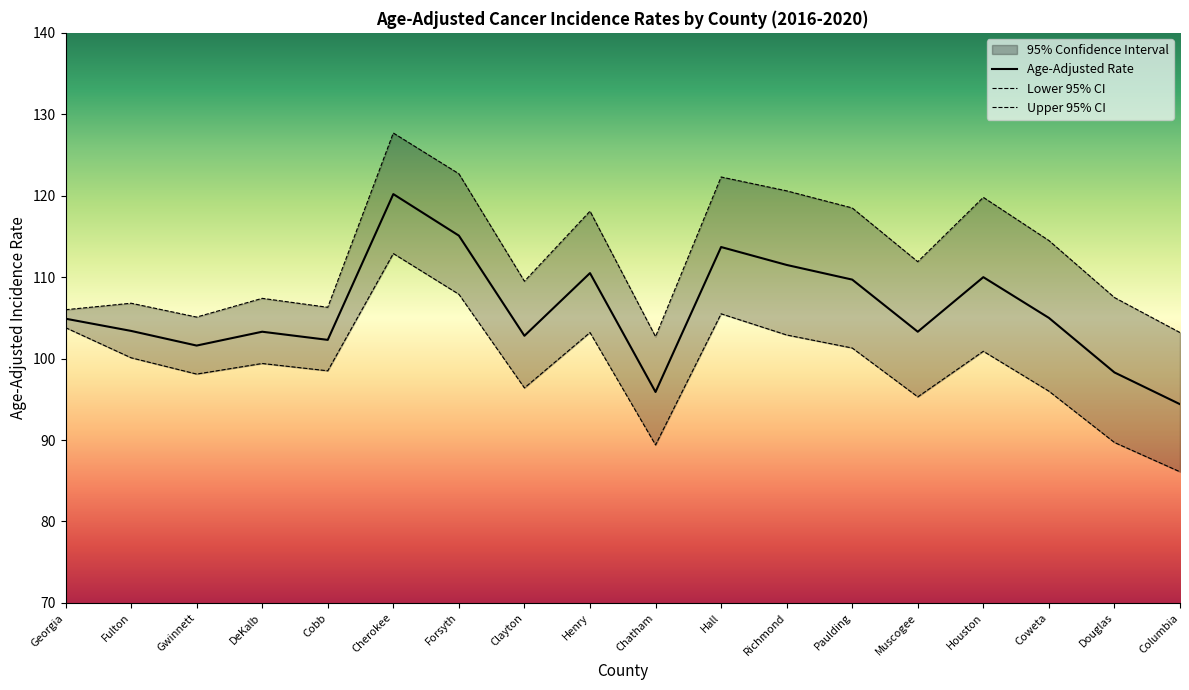

Rank the categories by Upper 95% CI value from highest to lowest.

Cherokee, Forsyth, Hall, Richmond, Houston, Paulding, Henry, Coweta, Muscogee, Clayton, Douglas, DeKalb, Fulton, Cobb, Georgia, Gwinnett, Columbia, Chatham